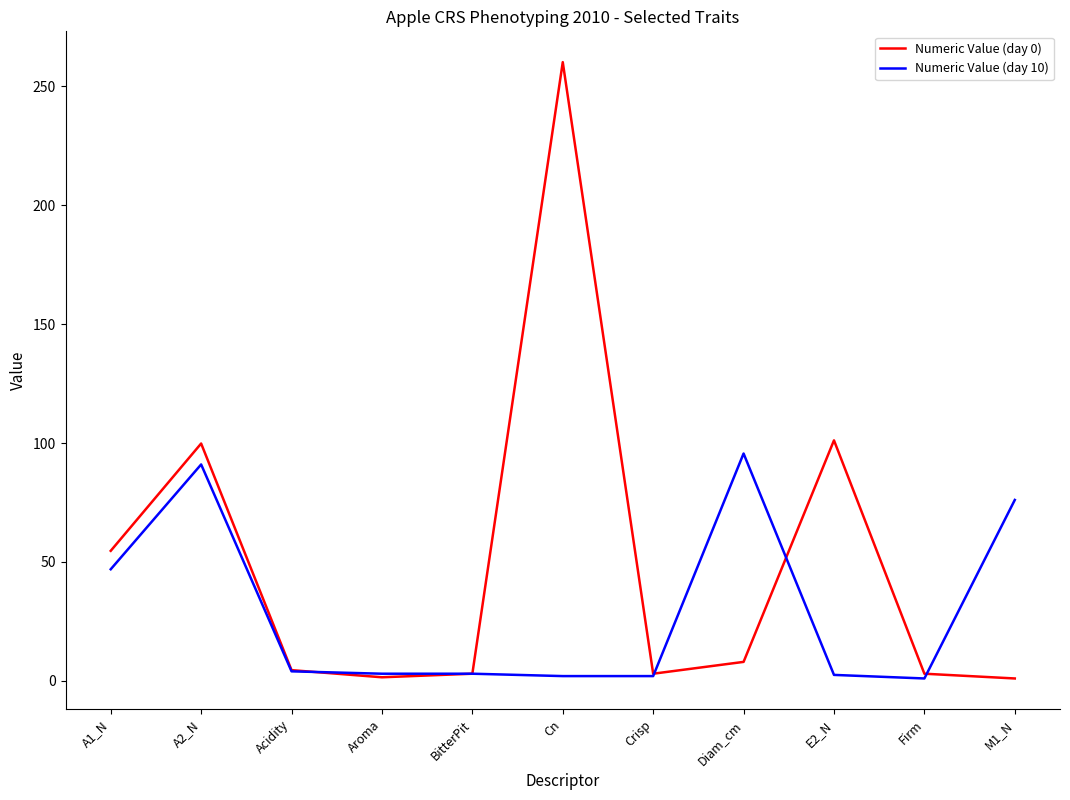

The Numeric Value (day 10) series shows 76.1 at M1_N. True or false?

True